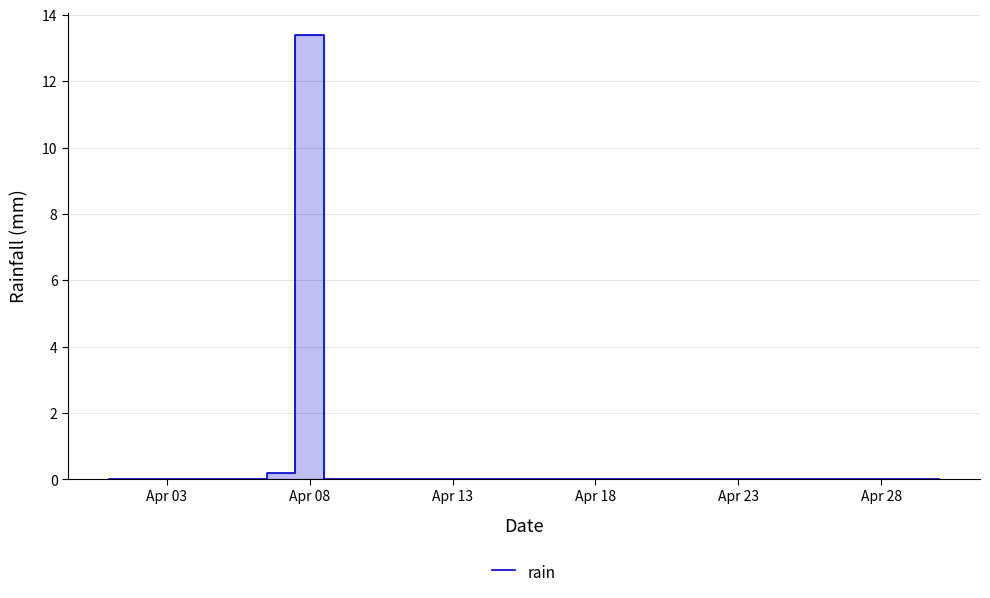

What is the maximum value shown in the chart?

13.4